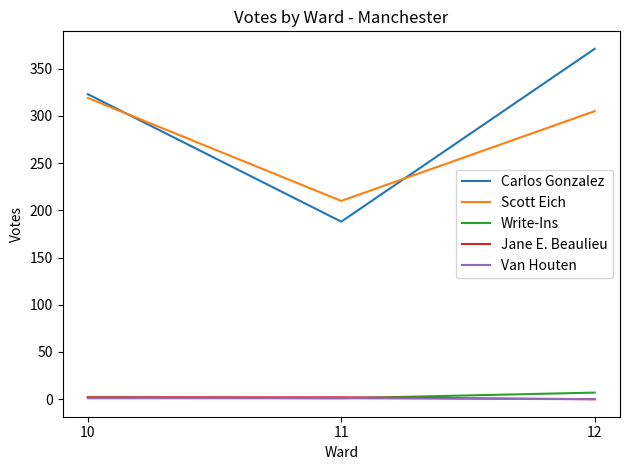

Is it true that Scott Eich equals 305 at 12?

True